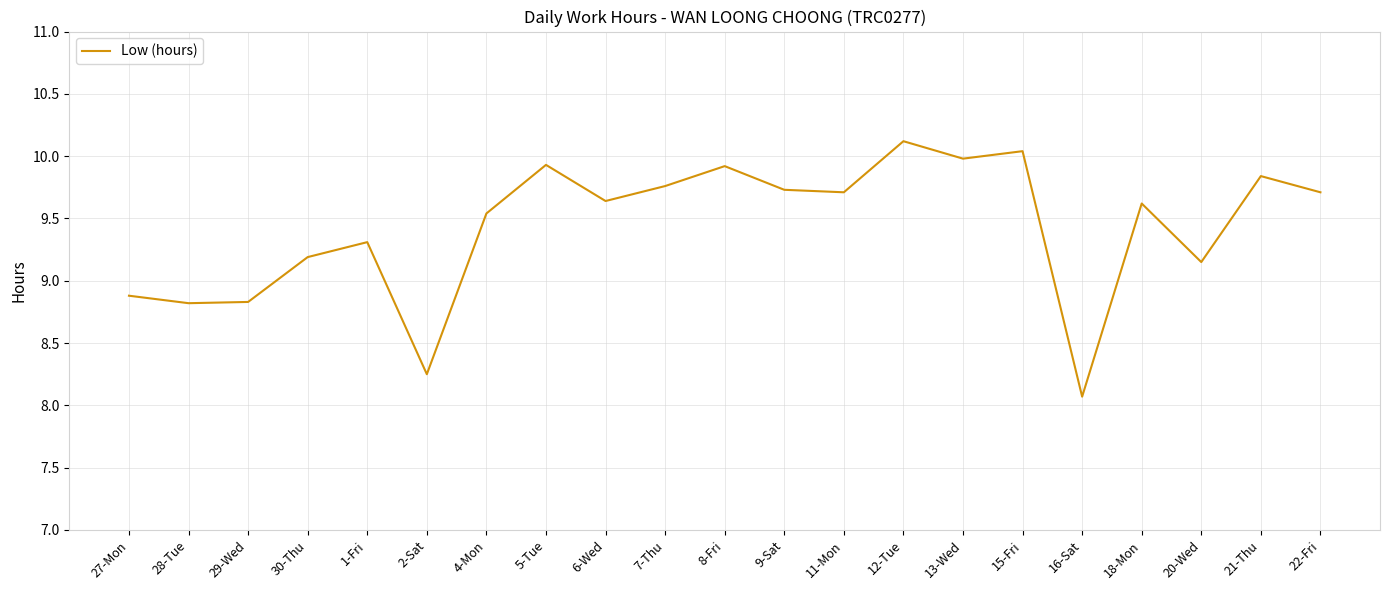

What position from the right is 1-Fri?

17